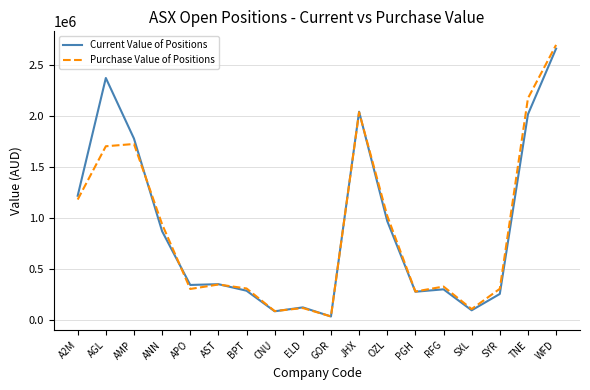

At which category is the sum across all series the highest?

WFD